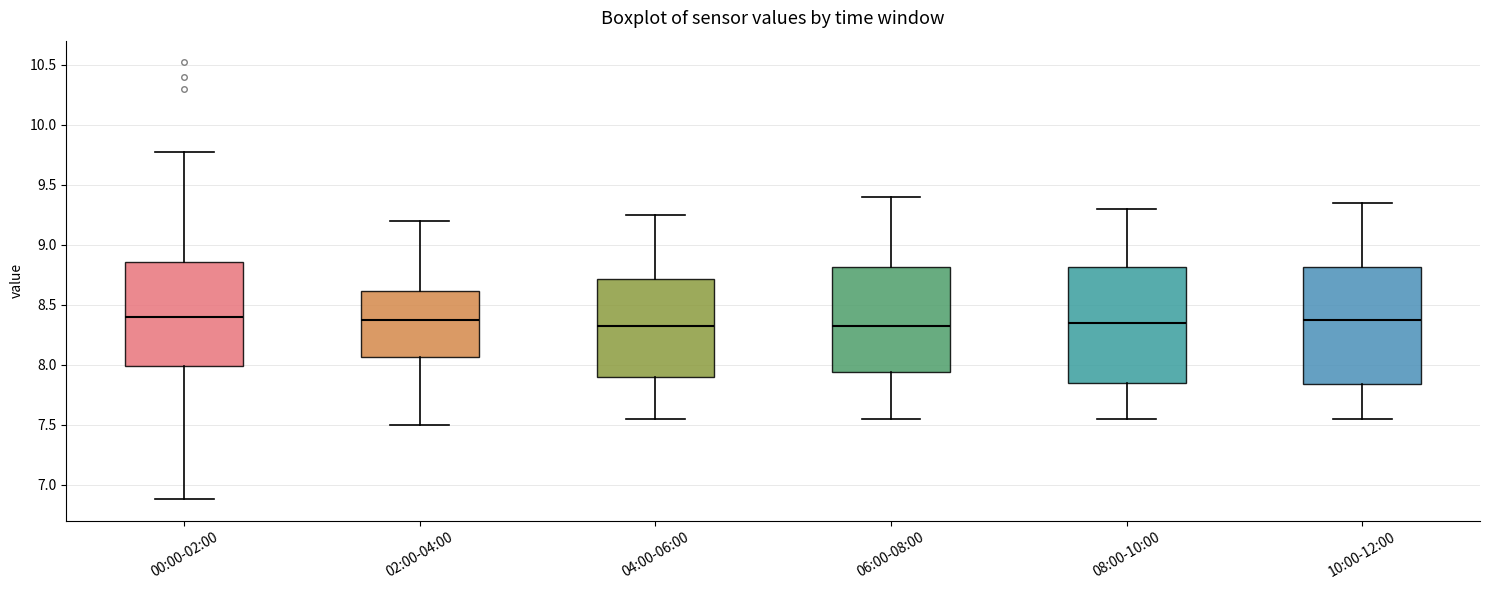

Reading left to right, read every box against the y-axis: the position of its median line, the range the box covers, and the ends of its whiskers. The values are not printed on the chart, so give them approximately, as read against the axis.

00:00-02:00: median 8.40, box 8.00 to 8.85, whiskers 6.90 to 9.75
02:00-04:00: median 8.40, box 8.05 to 8.60, whiskers 7.50 to 9.20
04:00-06:00: median 8.35, box 7.90 to 8.70, whiskers 7.55 to 9.25
06:00-08:00: median 8.35, box 7.95 to 8.80, whiskers 7.55 to 9.40
08:00-10:00: median 8.35, box 7.85 to 8.80, whiskers 7.55 to 9.30
10:00-12:00: median 8.40, box 7.85 to 8.80, whiskers 7.55 to 9.35